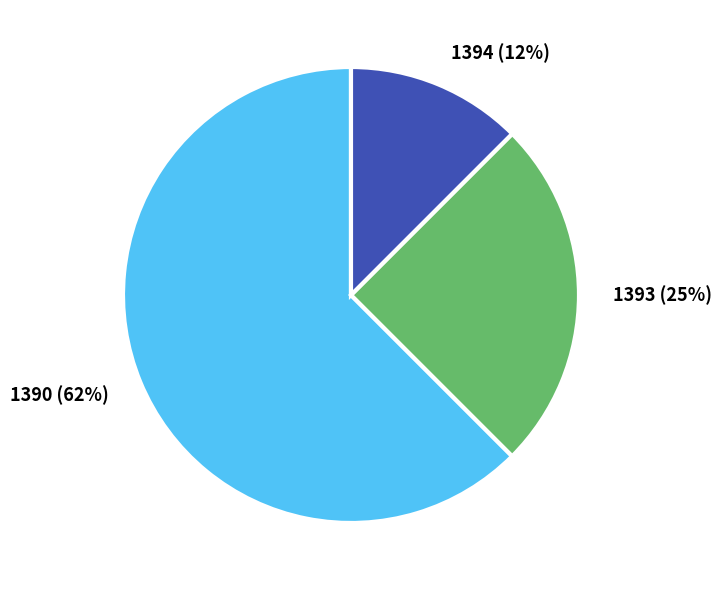

What is the smallest slice in the pie chart?

1394